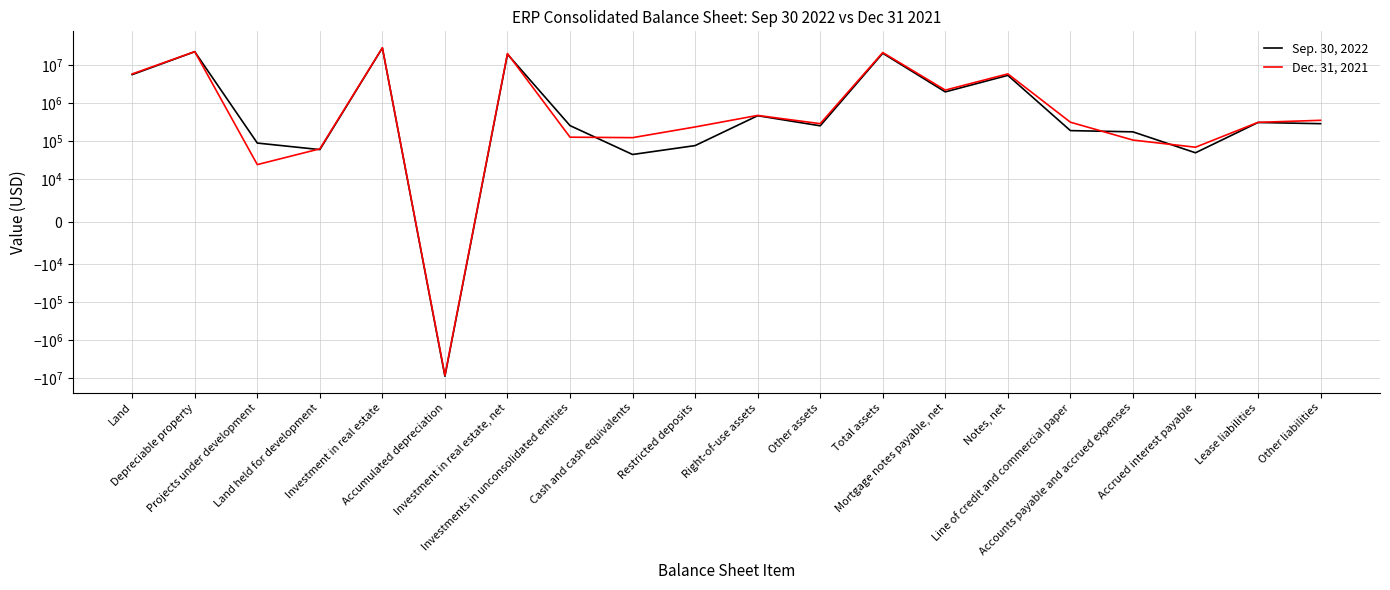

Does the chart have visible grid lines?

Yes